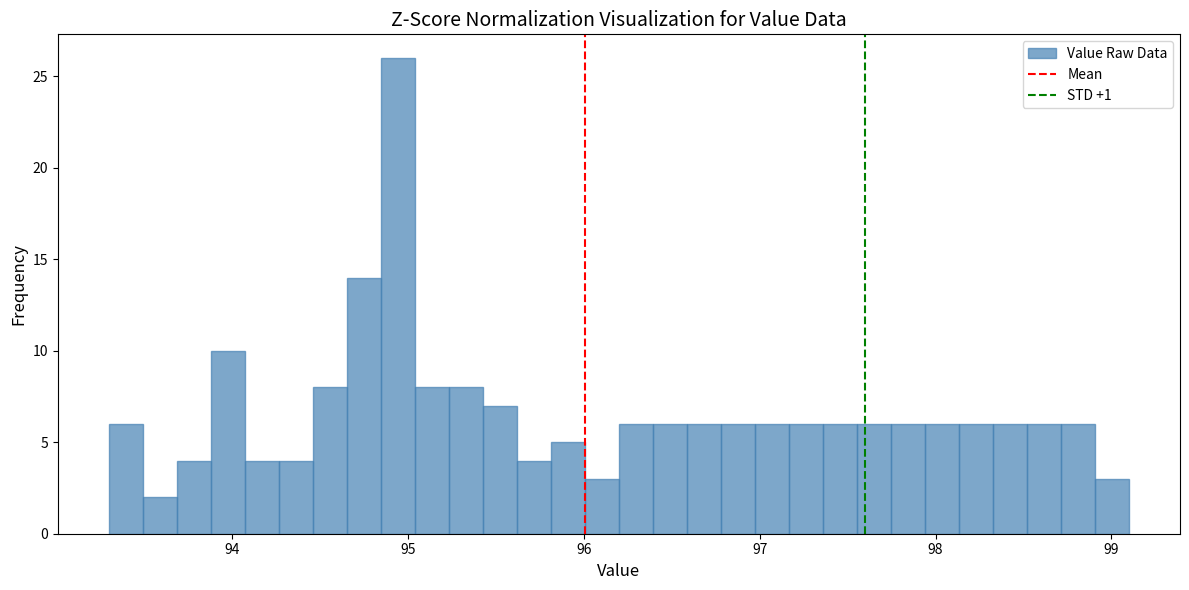

Read against the x-axis, roughly where is the centre of the tallest bar?

94.9